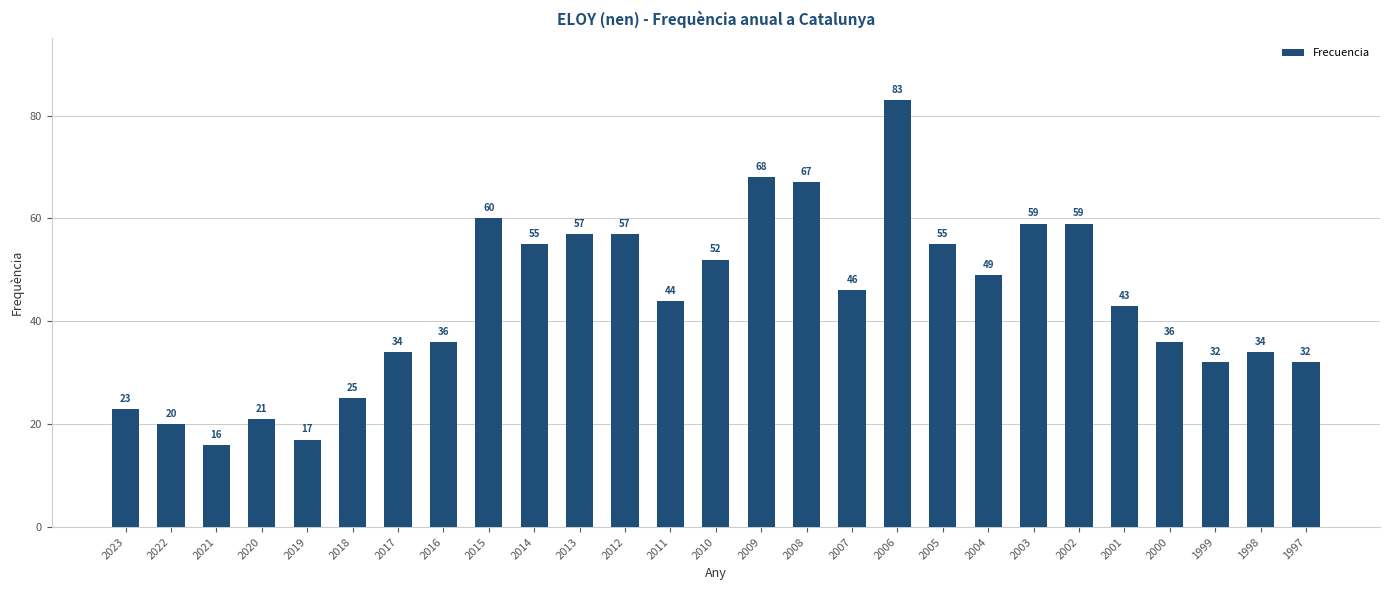

Between 2012 and 2011, which is larger?

2012